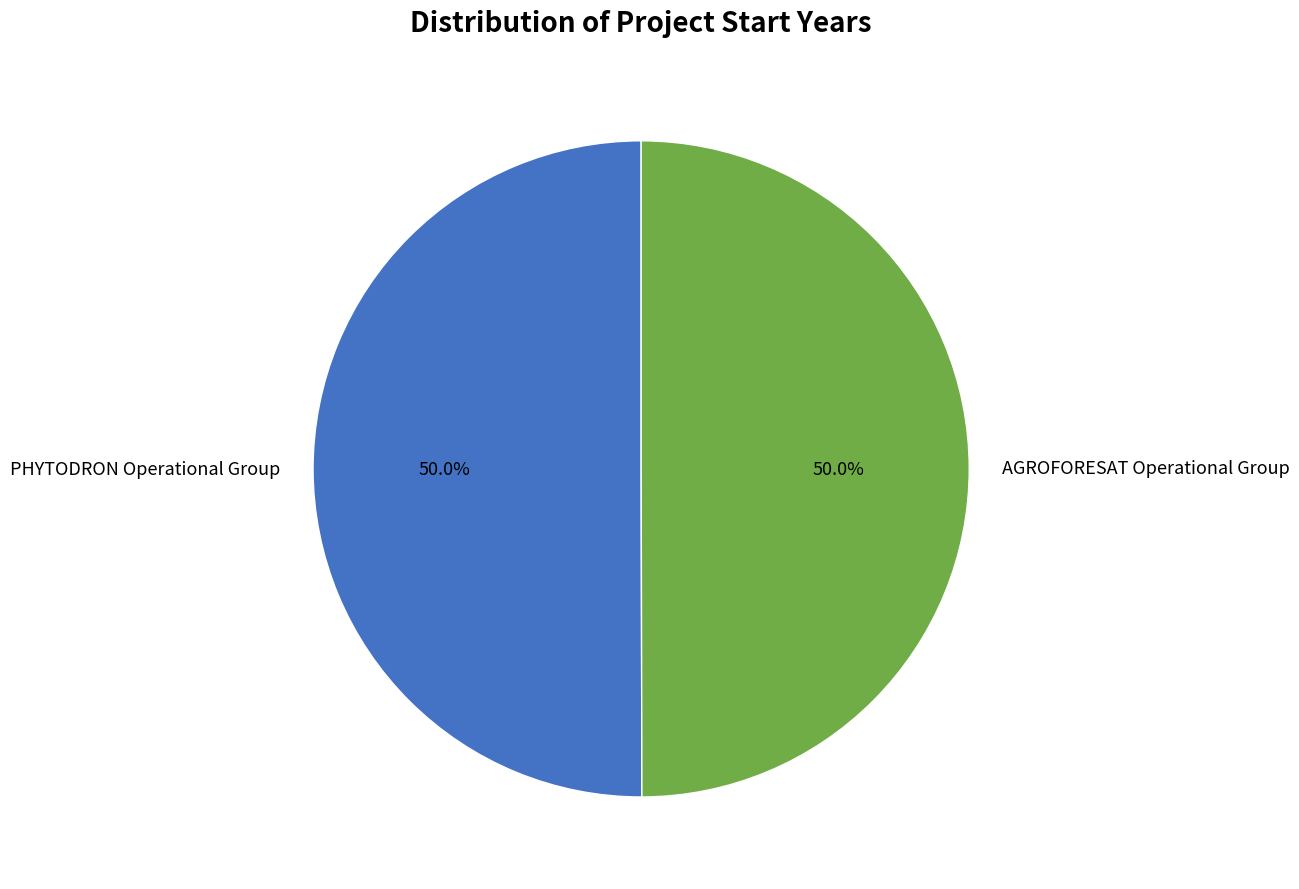

What portion of the pie excludes AGROFORESAT Operational Group?

50.0%